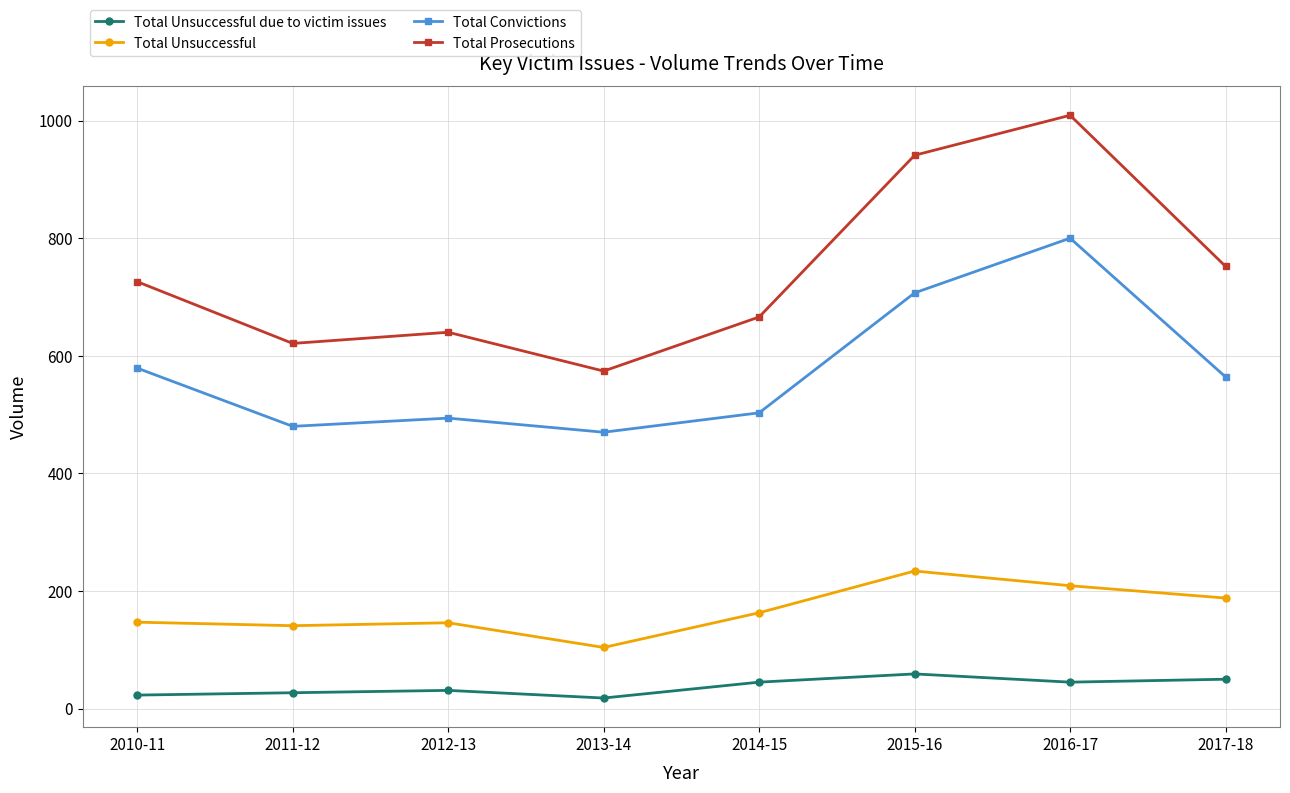

At how many categories does at least one series exceed 32?

8